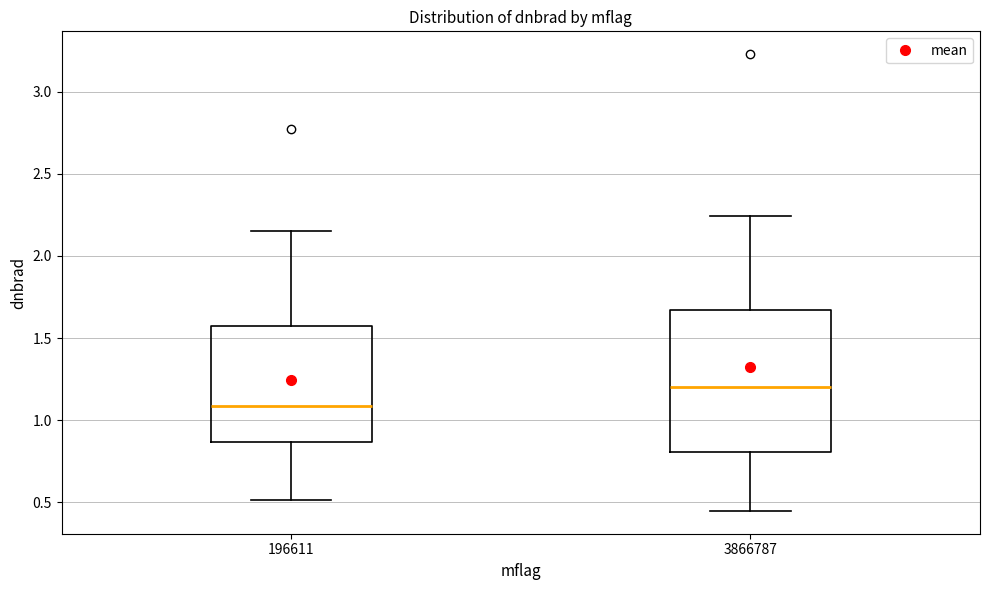

Which box's median line is the highest?

3866787